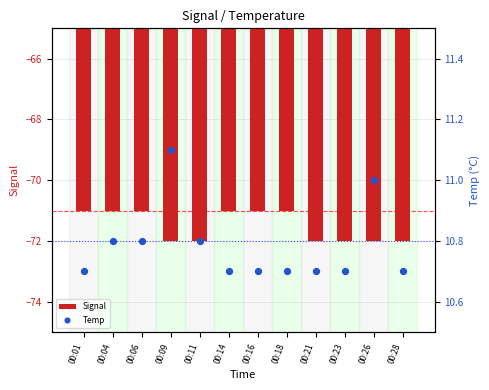

What is the total value across all series at 00:16?

-60.3